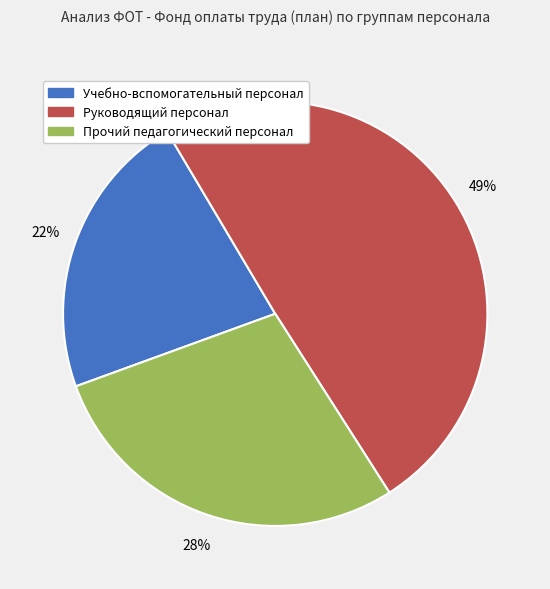

To the nearest percent, what portion does Прочий педагогический персонал represent?

28%